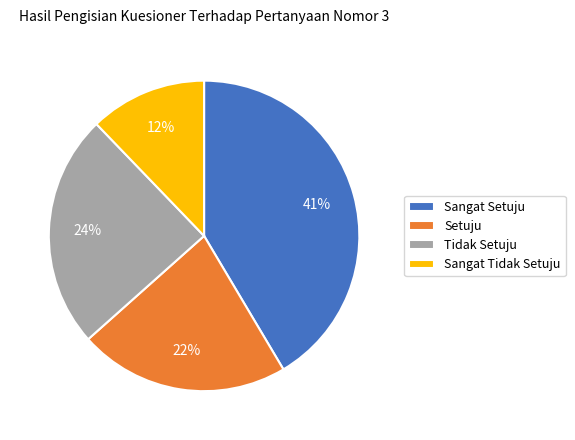

Which category has the biggest portion of the pie?

Sangat Setuju